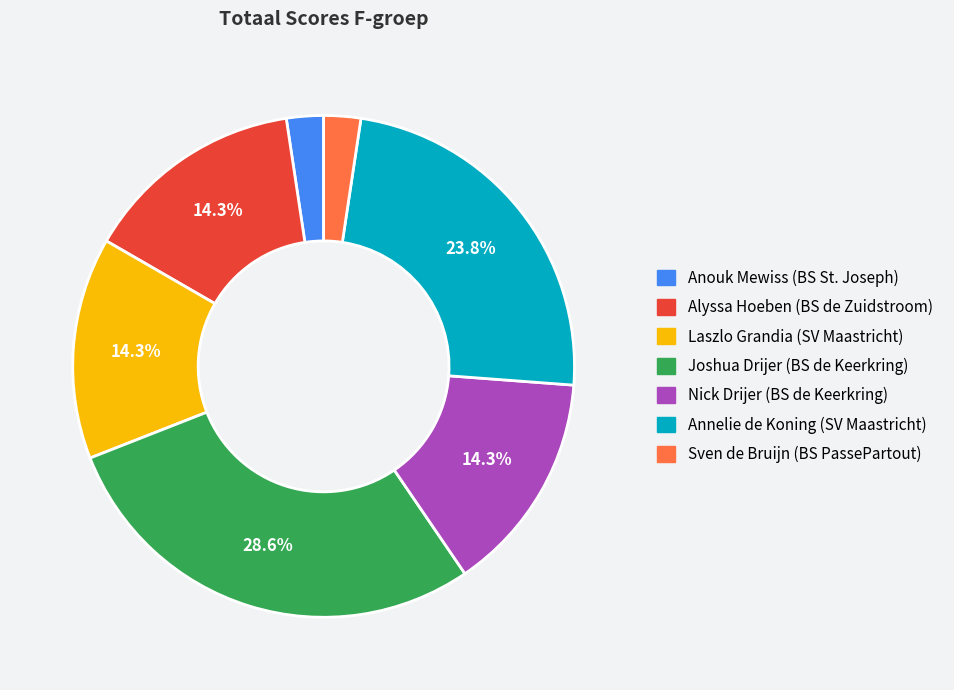

Is it true that Nick Drijer (BS de Keerkring) is 14% of the pie?

True